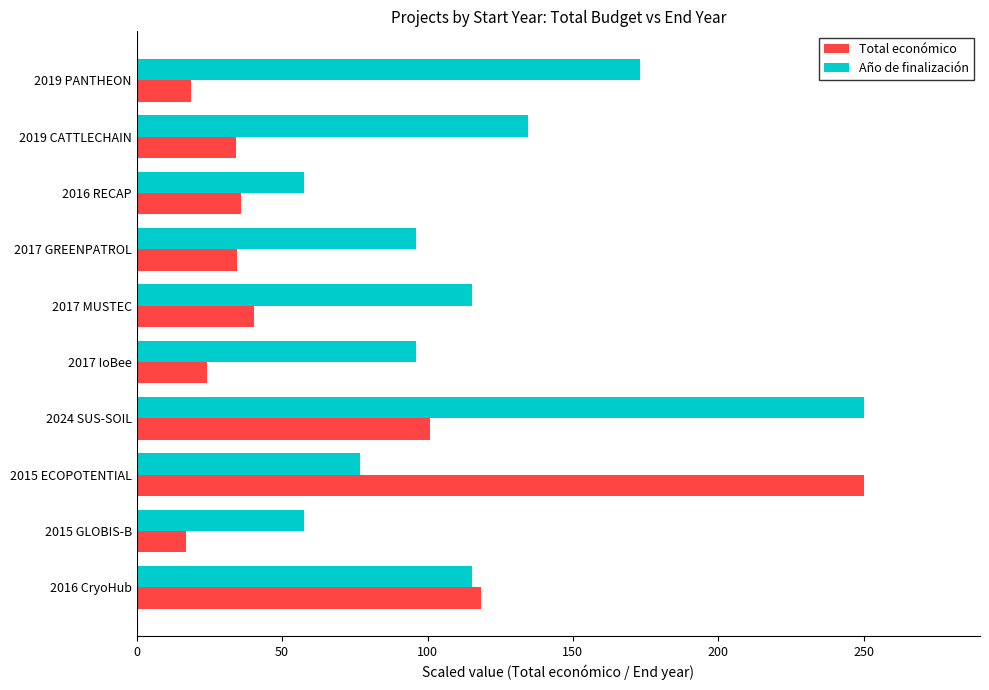

List the series in order of their overall mean, lowest first.

Total económico, Año de finalización